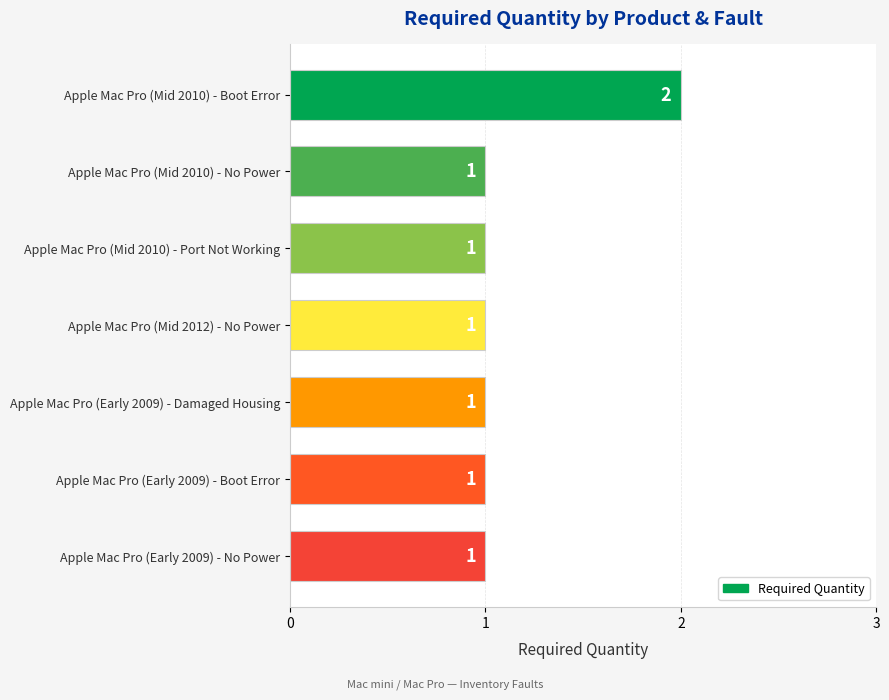

Are the bars horizontal?

Yes